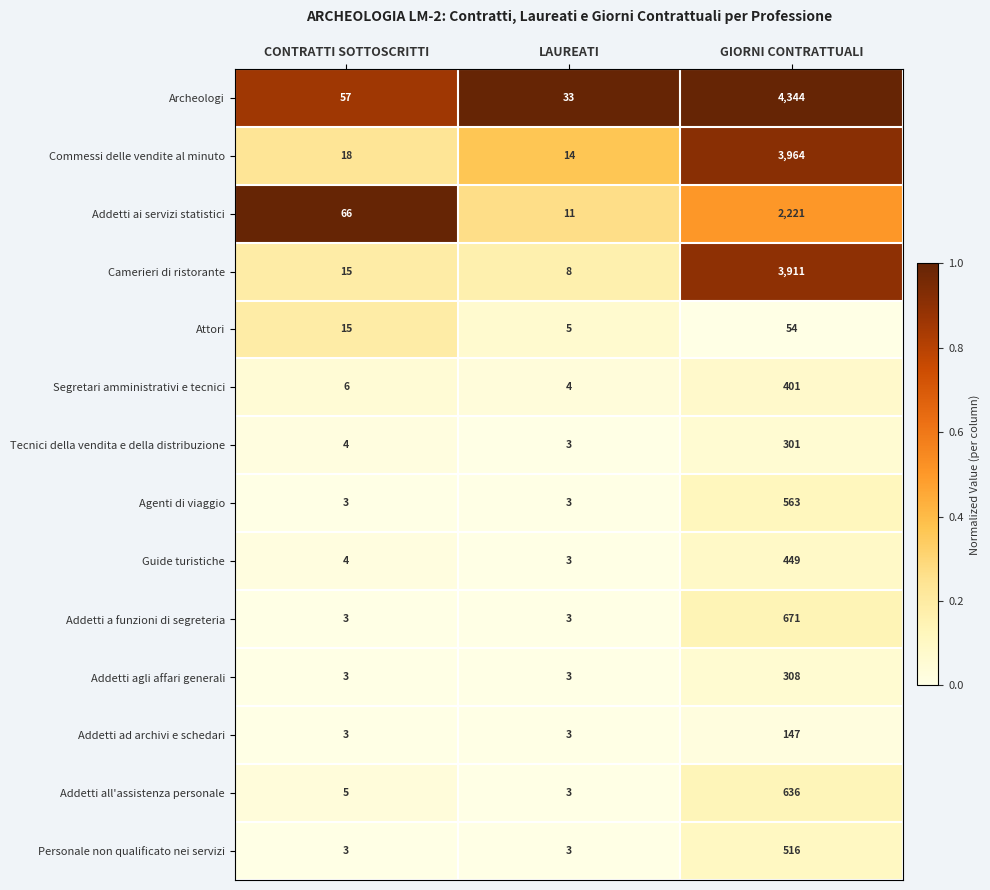

List the series in order of their peak value, lowest first.

Attori, Addetti ad archivi e schedari, Tecnici della vendita e della distribuzione, Addetti agli affari generali, Segretari amministrativi e tecnici, Guide turistiche, Personale non qualificato nei servizi, Agenti di viaggio, Addetti all'assistenza personale, Addetti a funzioni di segreteria, Addetti ai servizi statistici, Camerieri di ristorante, Commessi delle vendite al minuto, Archeologi